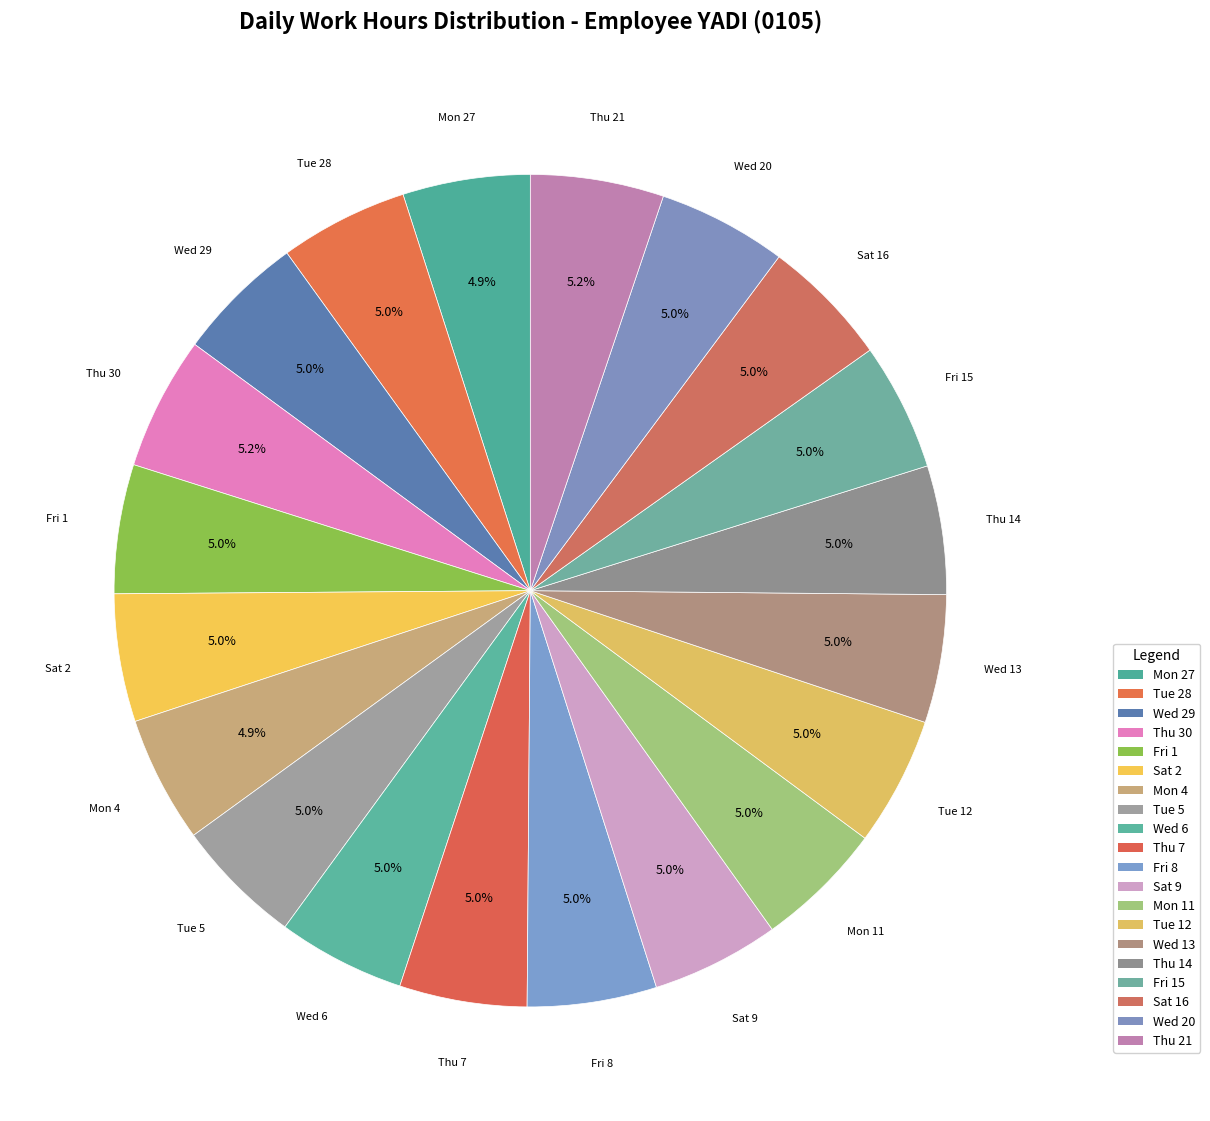

The Wed 13 slice represents 5% of the pie. True or false?

True